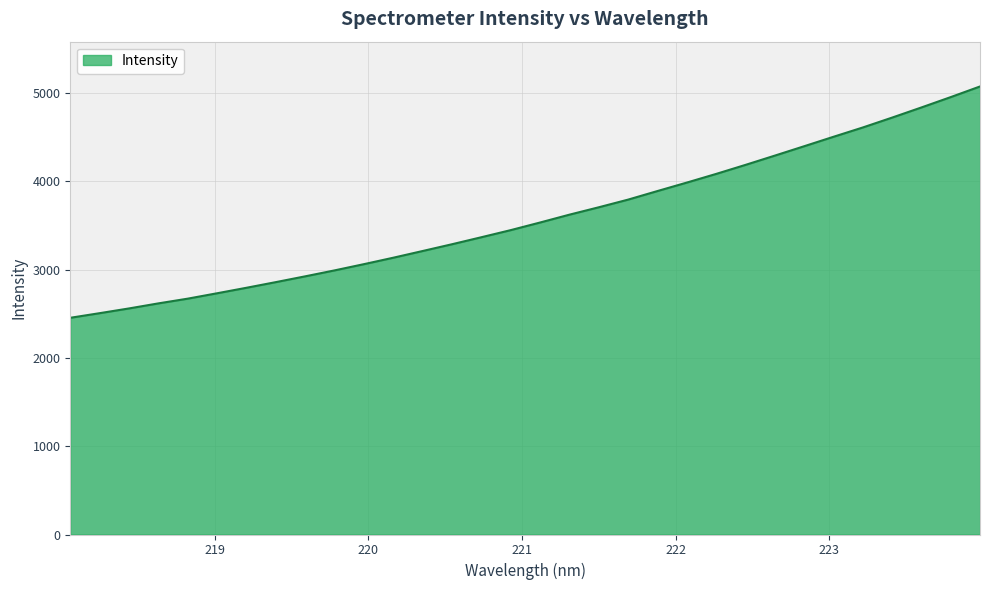

What is the difference between the maximum and minimum values?

2619.2